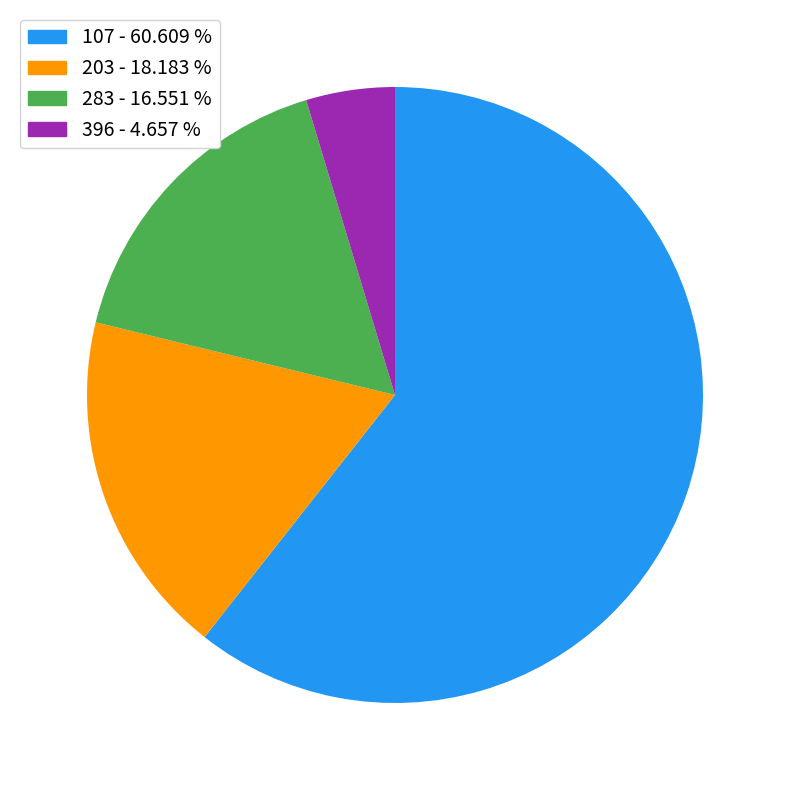

The 107 slice represents 68% of the pie. True or false?

False